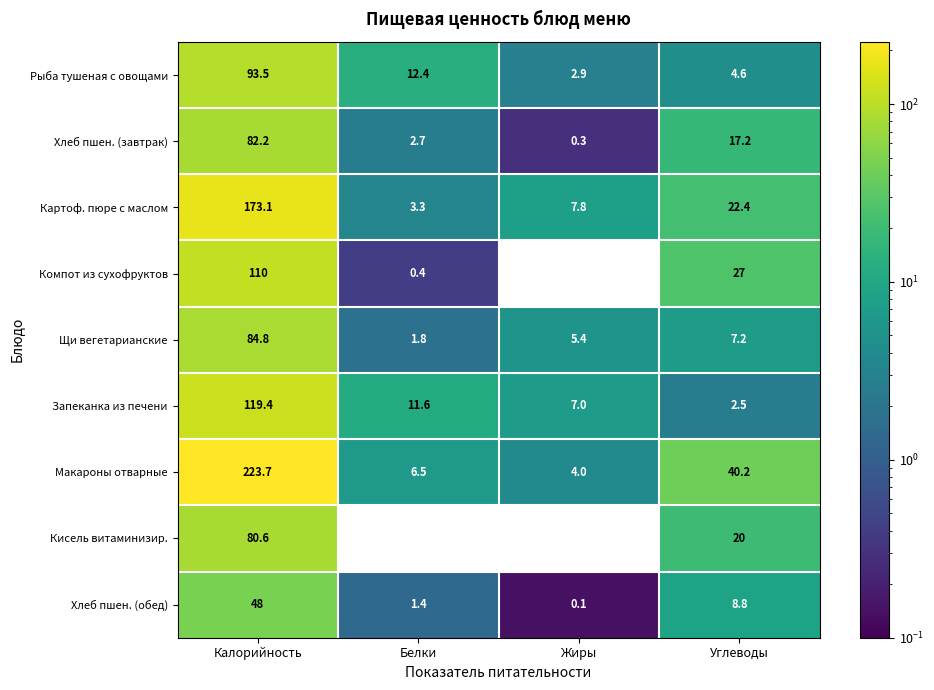

Which series has the largest total across all categories?

Макароны отварные